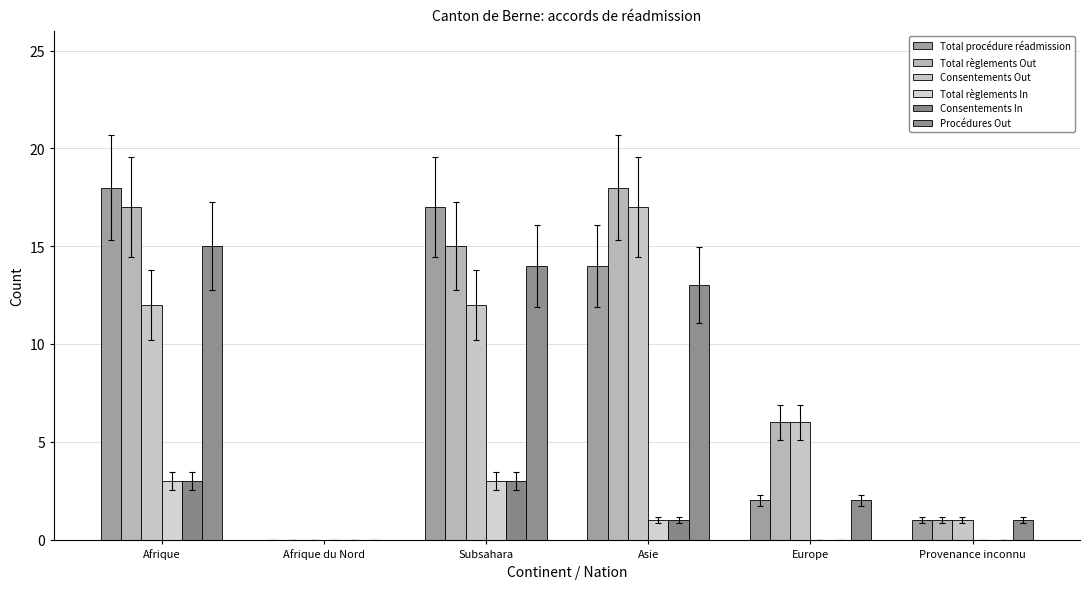

What is the average value of the Total règlements Out series?

10